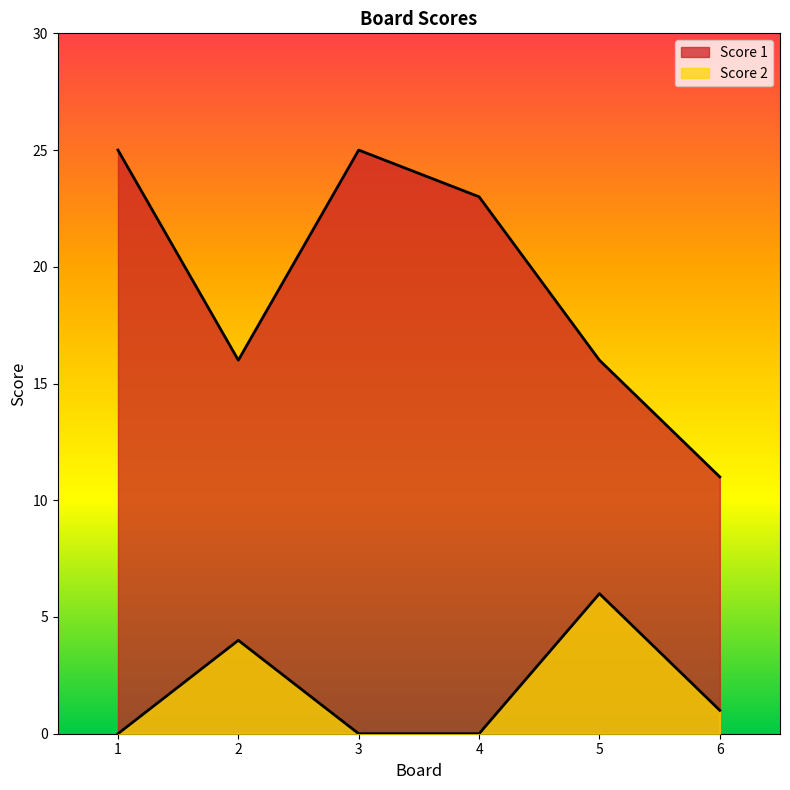

At which category does Score 1 reach its first local valley?

2